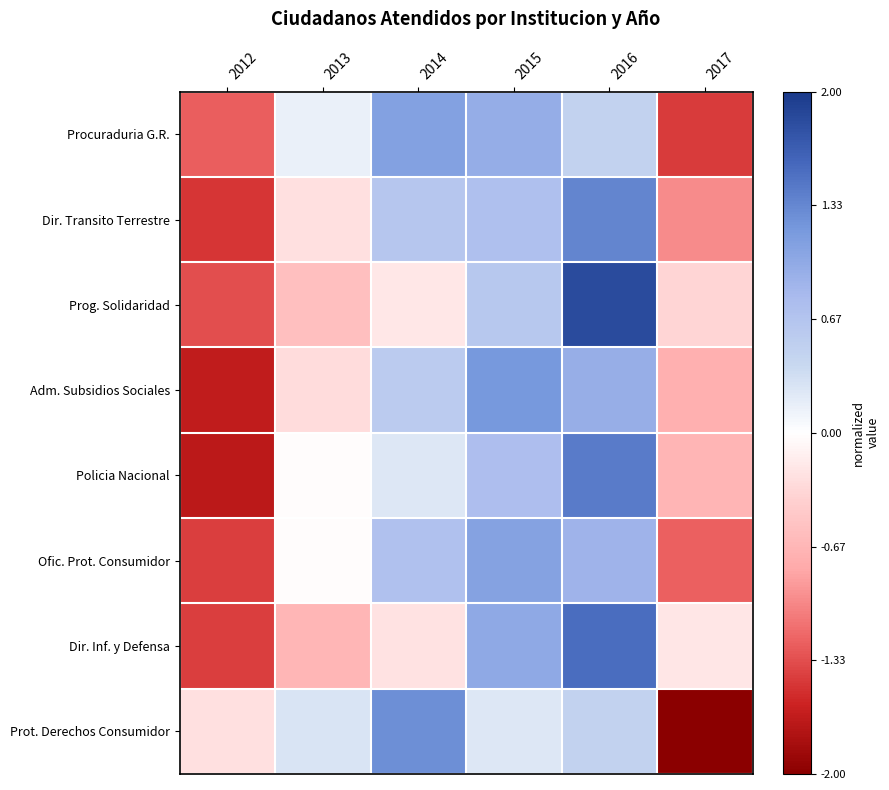

Which series has the largest total across all categories?

Prot. Derechos Consumidor